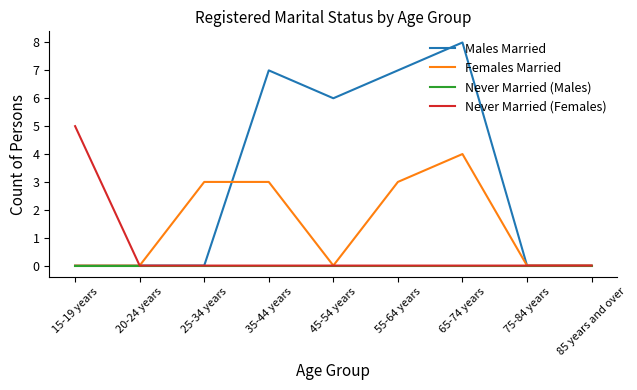

Reading left to right, what are all the values shown in this chart?

Males Married: 15-19 years=0	20-24 years=0	25-34 years=0	35-44 years=7	45-54 years=6	55-64 years=7	65-74 years=8	75-84 years=0	85 years and over=0
Females Married: 15-19 years=0	20-24 years=0	25-34 years=3	35-44 years=3	45-54 years=0	55-64 years=3	65-74 years=4	75-84 years=0	85 years and over=0
Never Married (Males): 15-19 years=0	20-24 years=0	25-34 years=0	35-44 years=0	45-54 years=0	55-64 years=0	65-74 years=0	75-84 years=0	85 years and over=0
Never Married (Females): 15-19 years=5	20-24 years=0	25-34 years=0	35-44 years=0	45-54 years=0	55-64 years=0	65-74 years=0	75-84 years=0	85 years and over=0